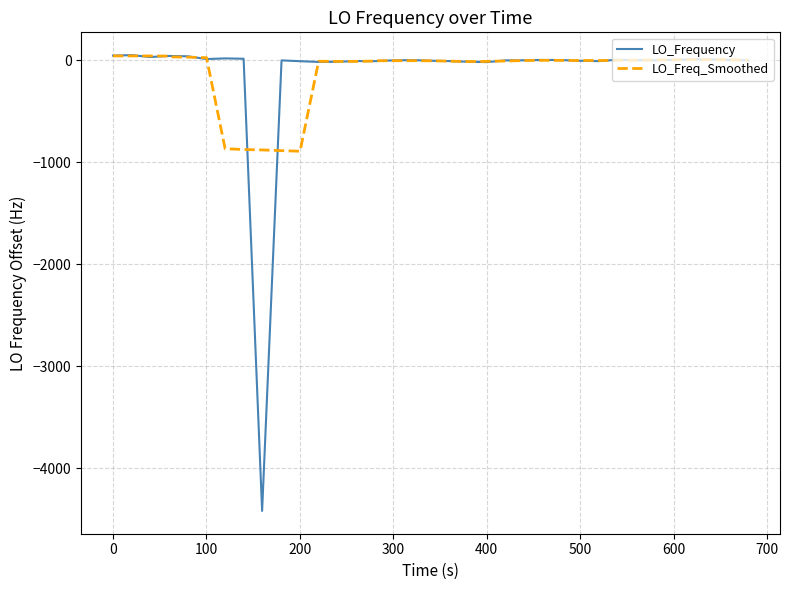

Which series has the widest spread of values?

LO_Frequency